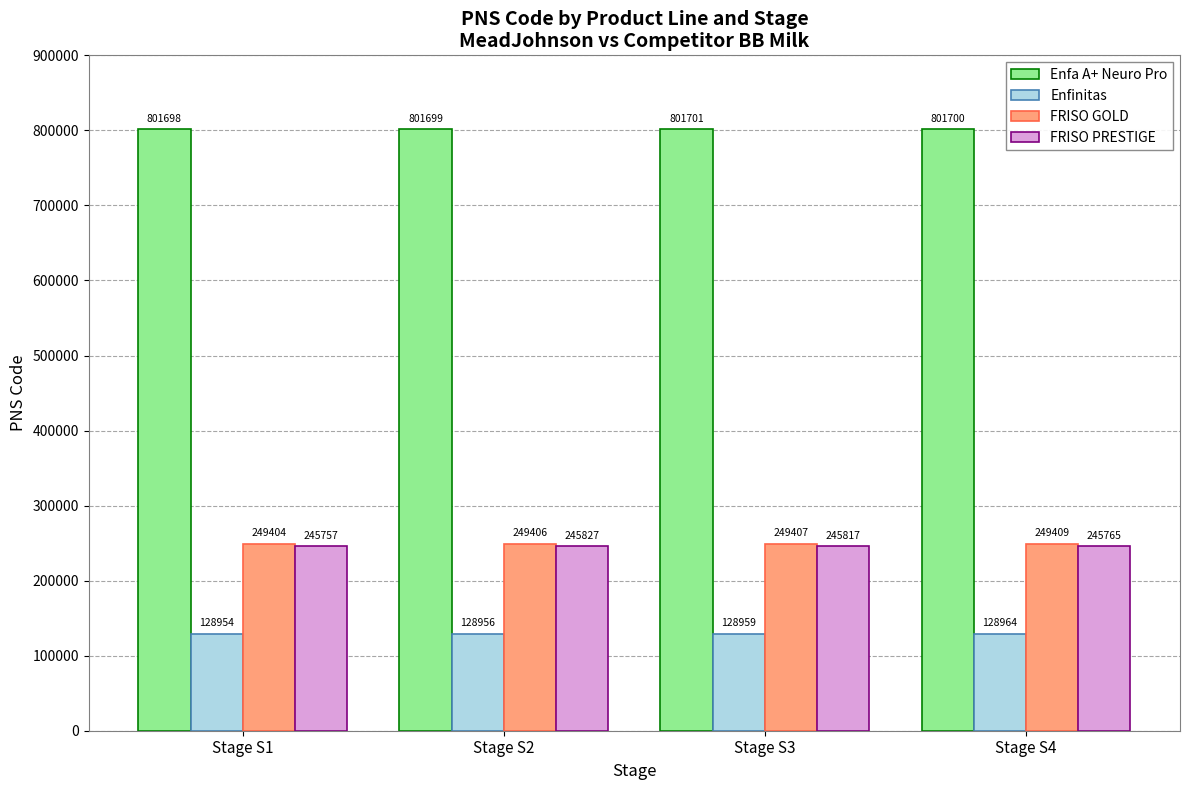

Which series has the largest range (max minus min)?

FRISO PRESTIGE